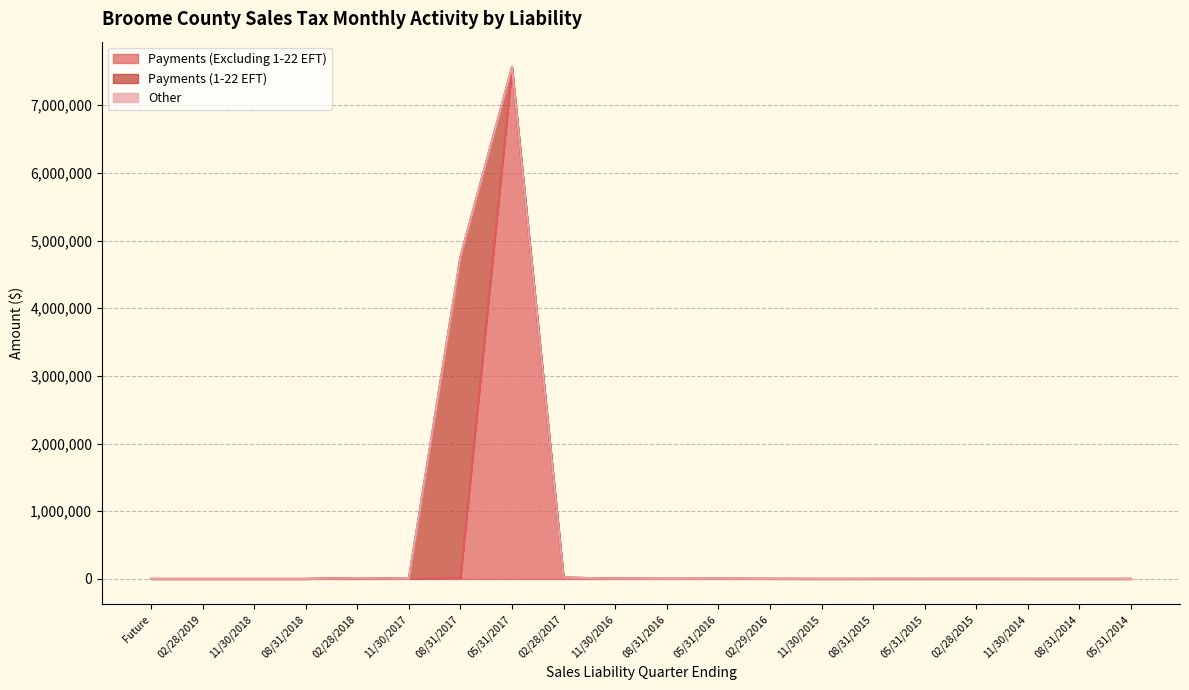

What are all the series names shown in the legend?

Payments (Excluding 1-22 EFT), Payments (1-22 EFT), Other